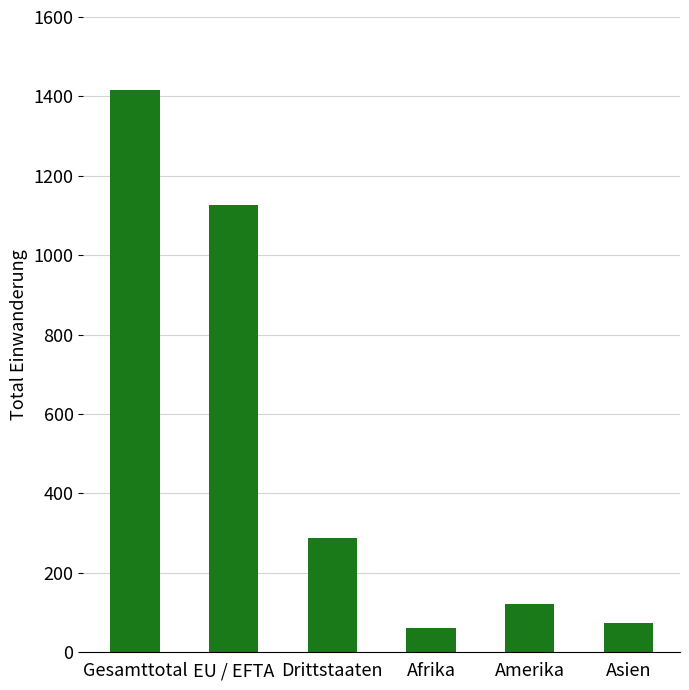

Rank the categories by value from lowest to highest.

Afrika, Asien, Amerika, Drittstaaten, EU / EFTA, Gesamttotal